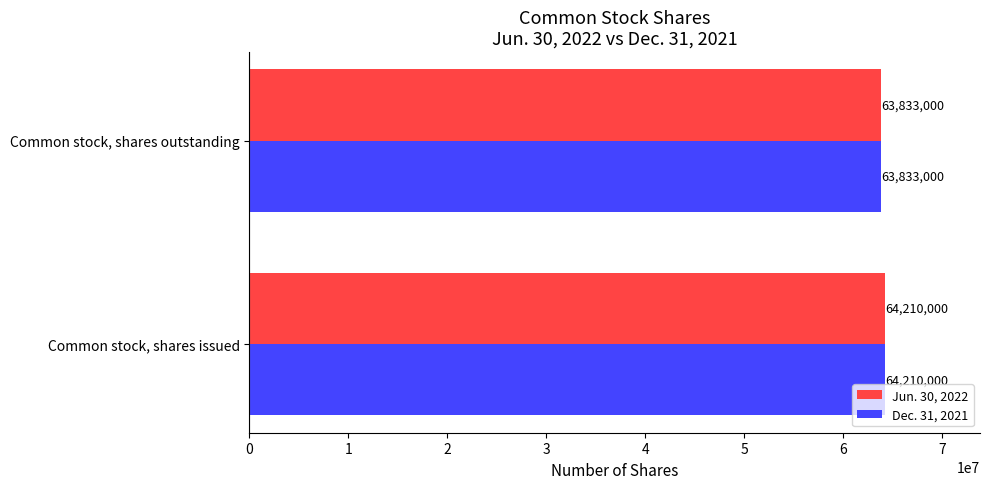

True or false: Dec. 31, 2021 has a value of 112470175 at Common stock, shares issued.

False